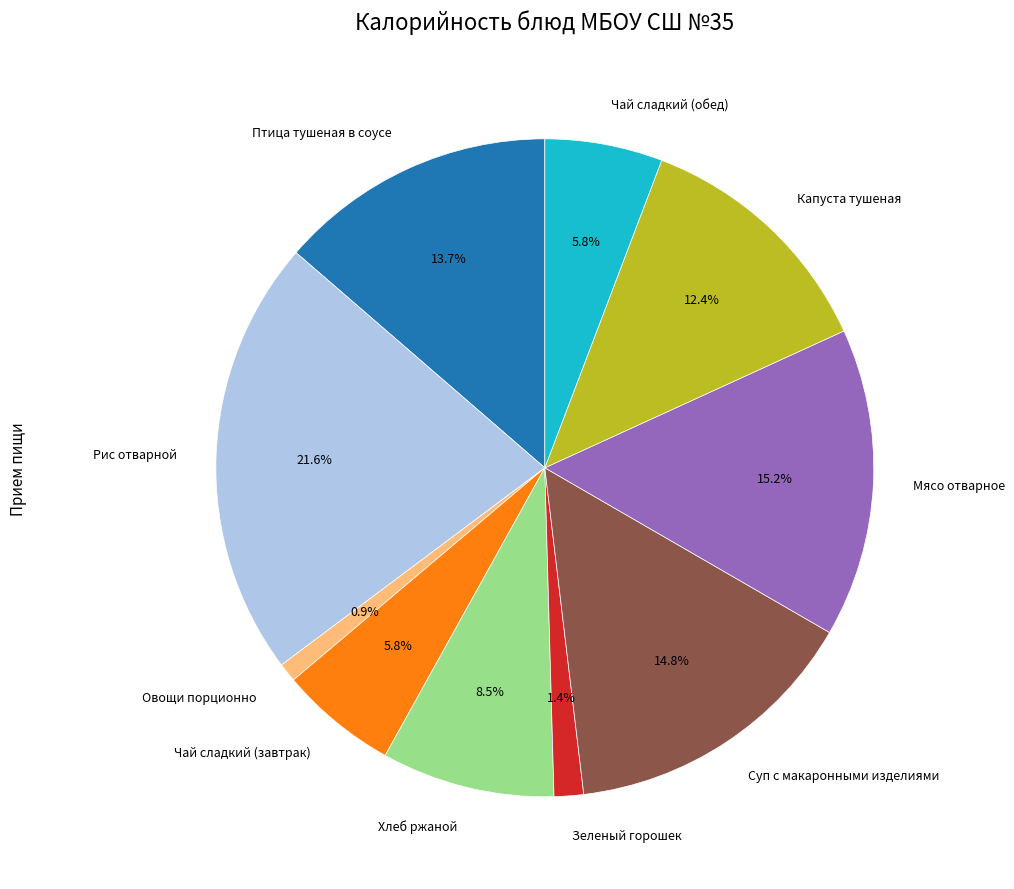

What percentage is the Чай сладкий (обед) slice, to the nearest percent?

6%